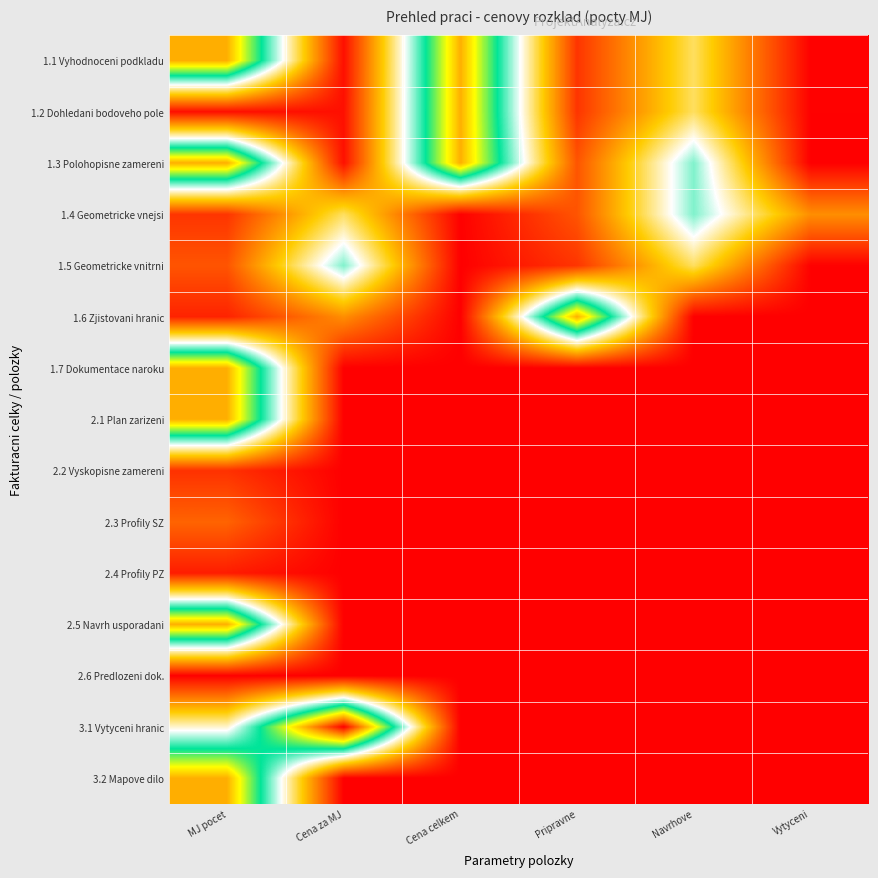

Between Cena za MJ and Pripravne, which series saw the biggest shift?

3.1 Vytyceni hranic